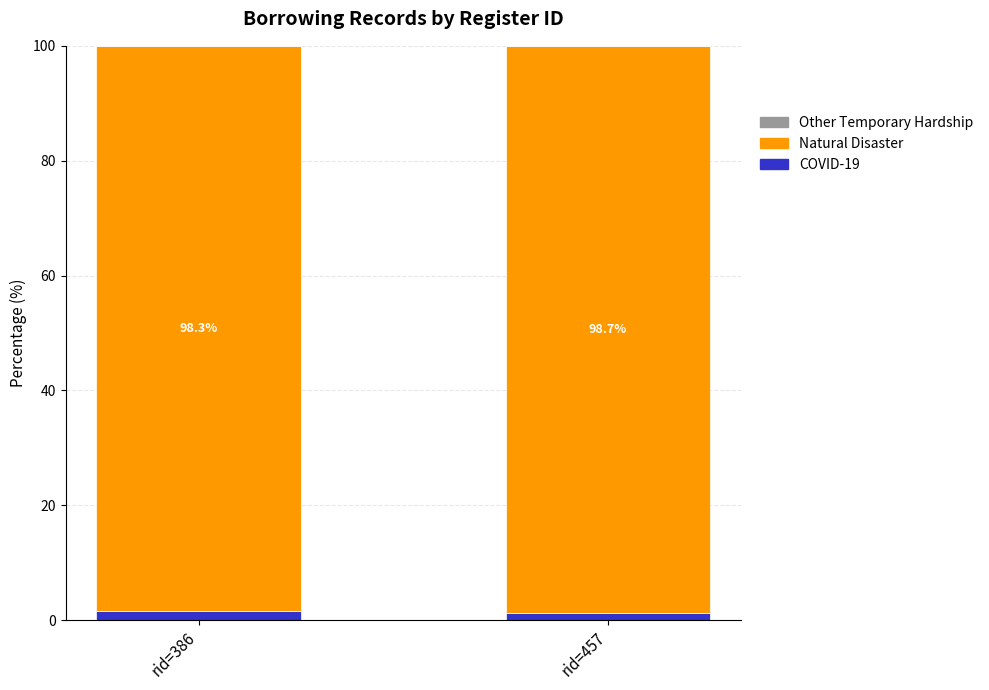

The COVID-19 series shows 1.6 at rid=386. True or false?

True